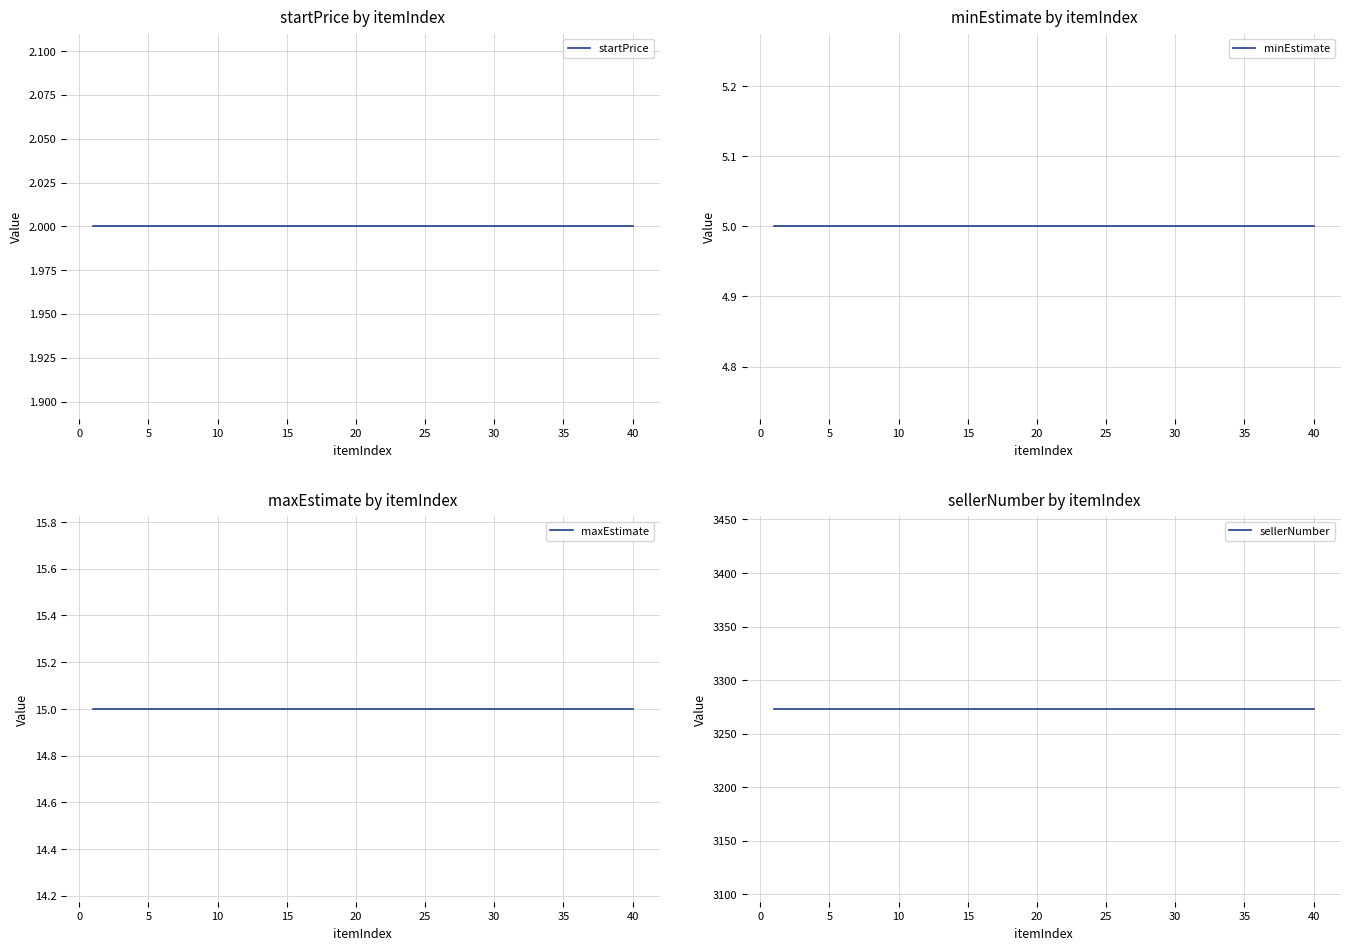

What is the spread (max minus min) of values at 33?

3271